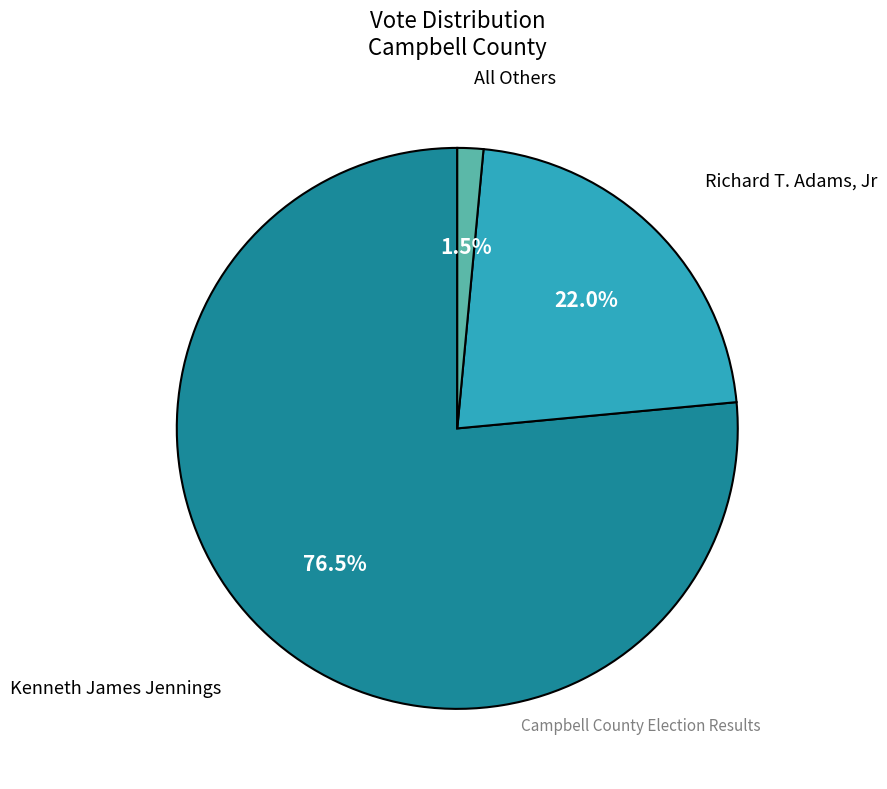

True or false: Kenneth James Jennings accounts for 83% of the total.

False